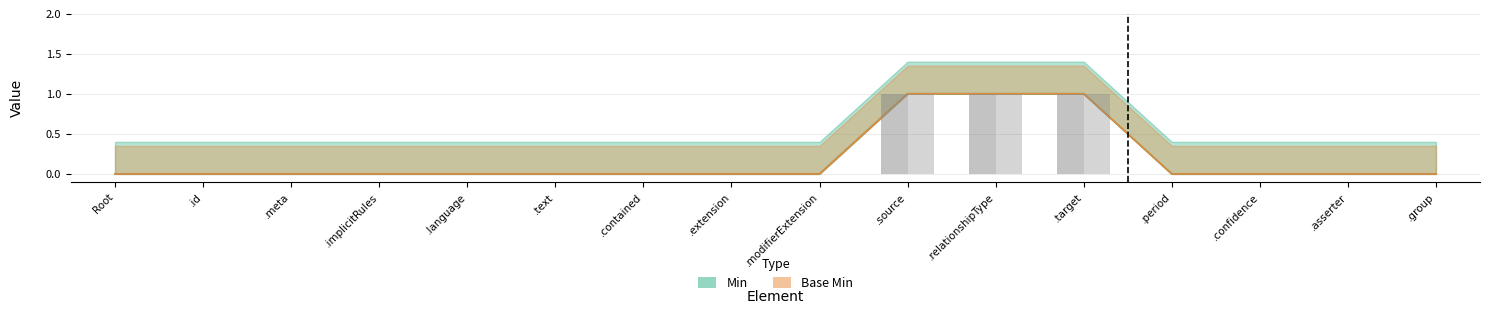

What is the difference between the maximum and minimum values in the Base Min series?

1